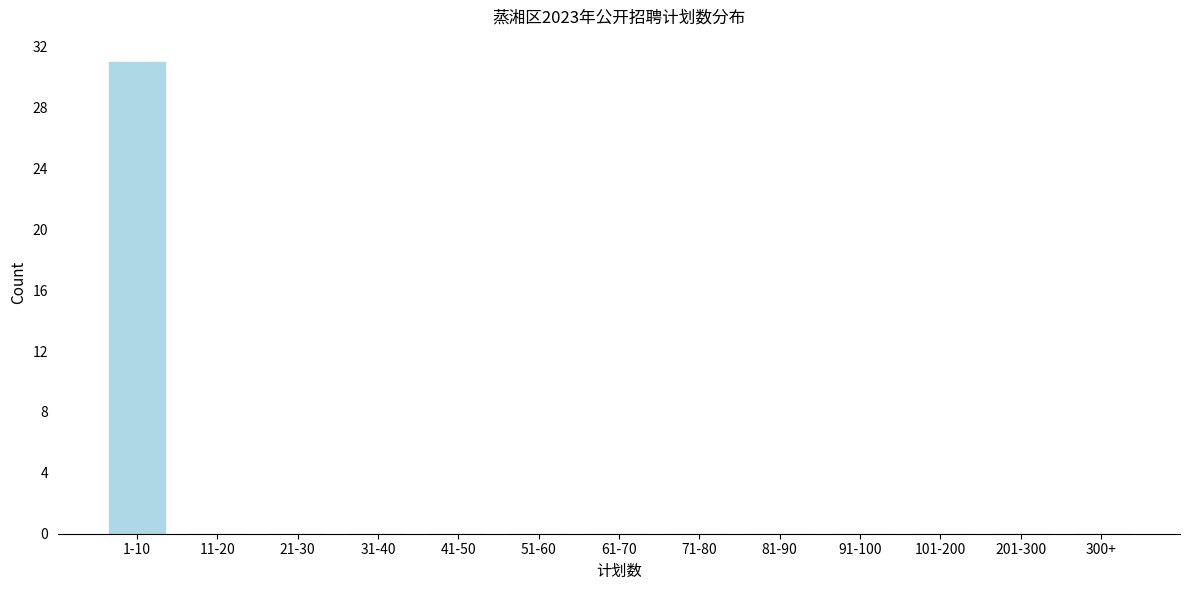

Reading right to left, transcribe all the data shown in this chart.

300+=0	201-300=0	101-200=0	91-100=0	81-90=0	71-80=0	61-70=0	51-60=0	41-50=0	31-40=0	21-30=0	11-20=0	1-10=31